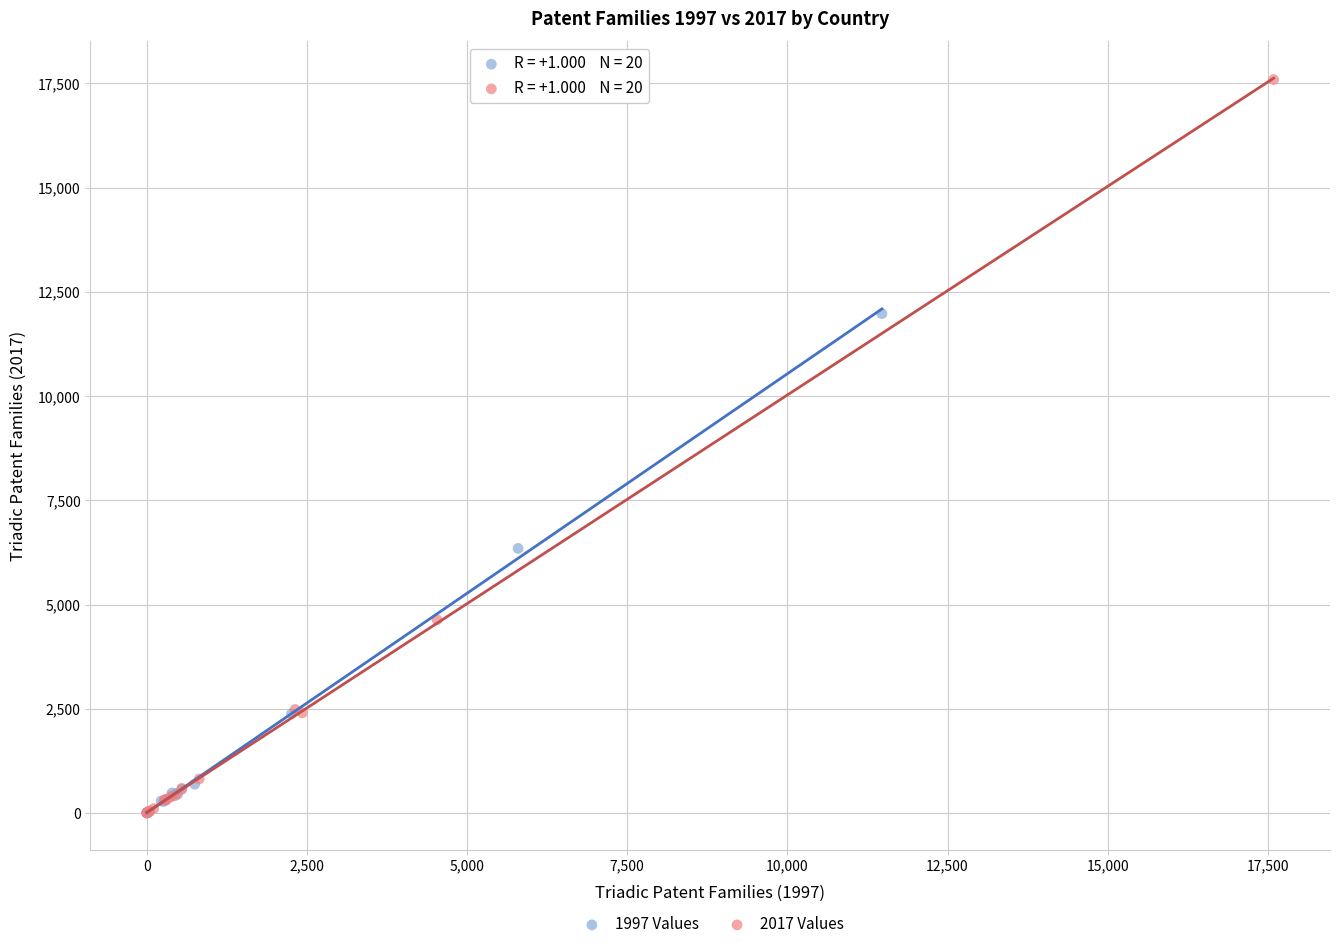

Which series reaches the maximum Y coordinate?

2017 Values